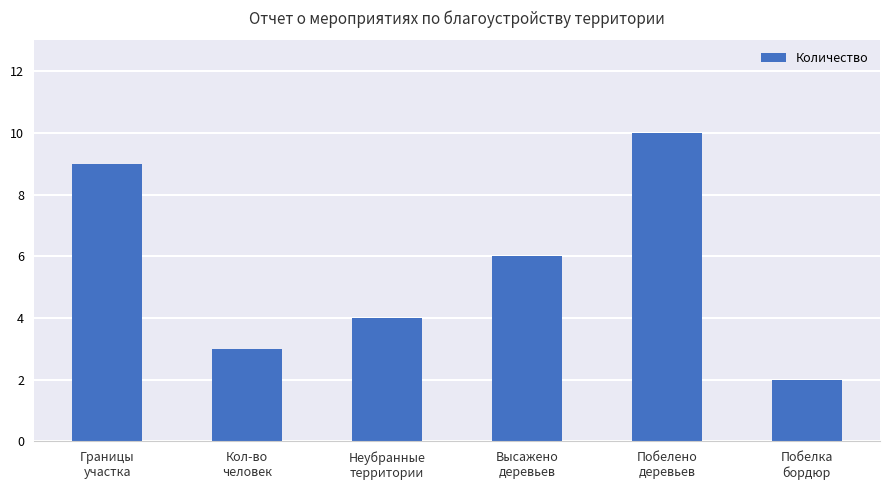

What is the ratio of the value at Границы
участка to the value at Побелка
бордюр?

4.5